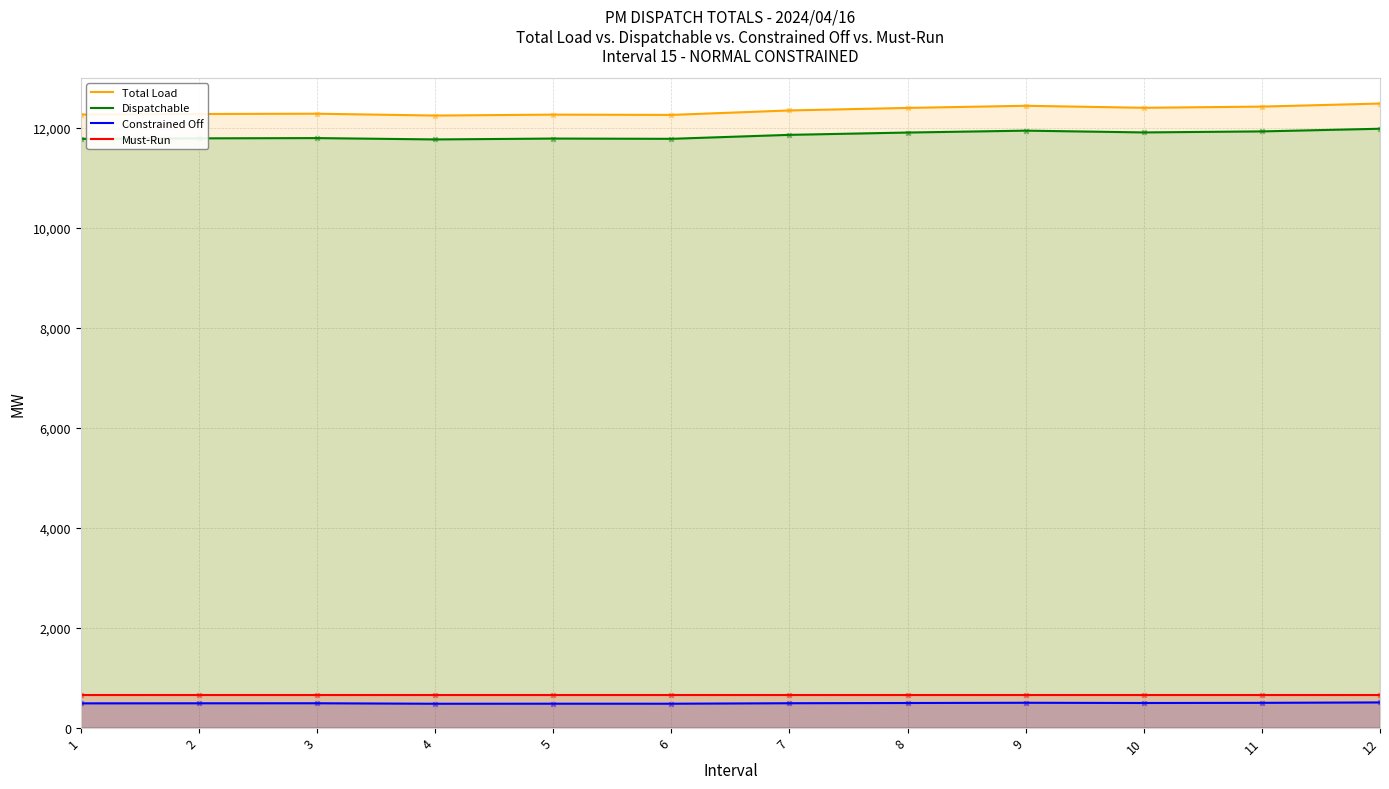

Which series contains the highest Y value?

Total Load